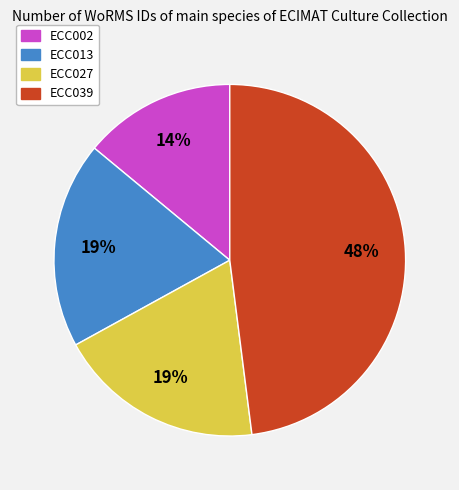

To the nearest percent, what portion does ECC013 represent?

19%